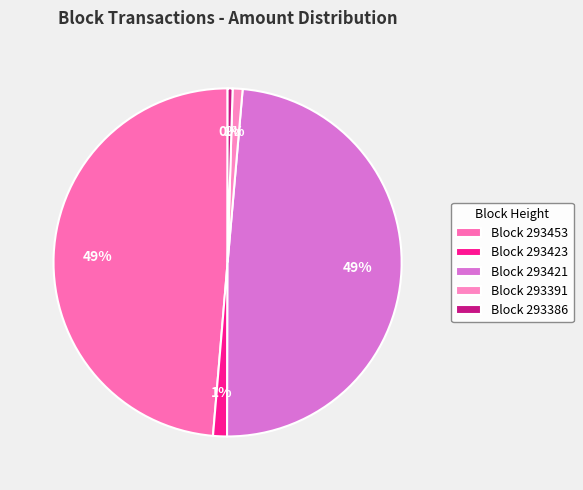

What is the largest slice in the pie chart?

293421